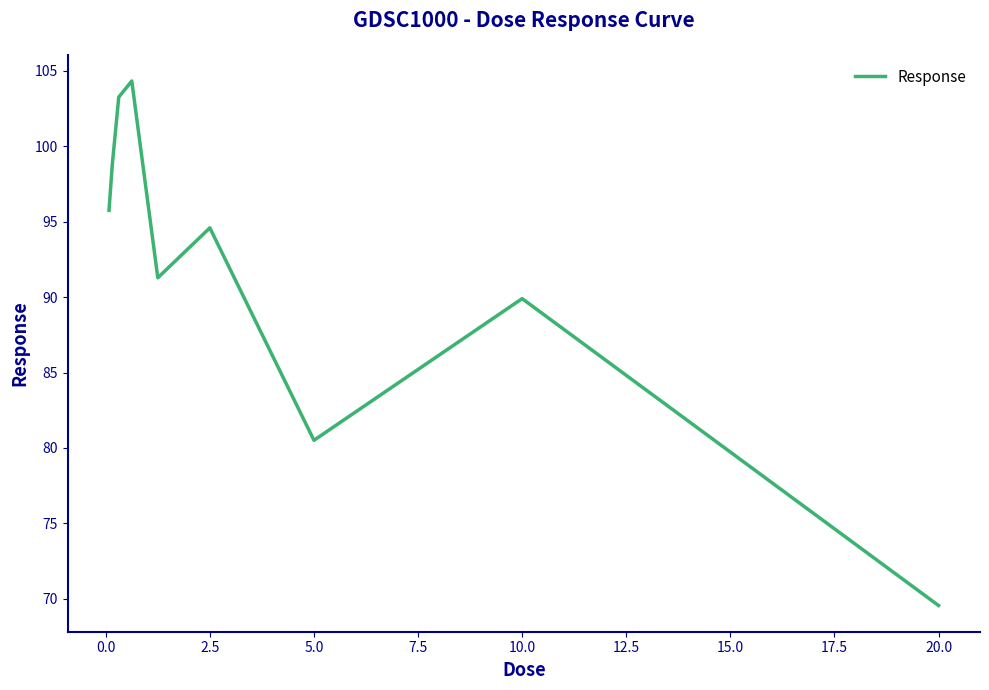

What is the smallest value displayed?

69.6